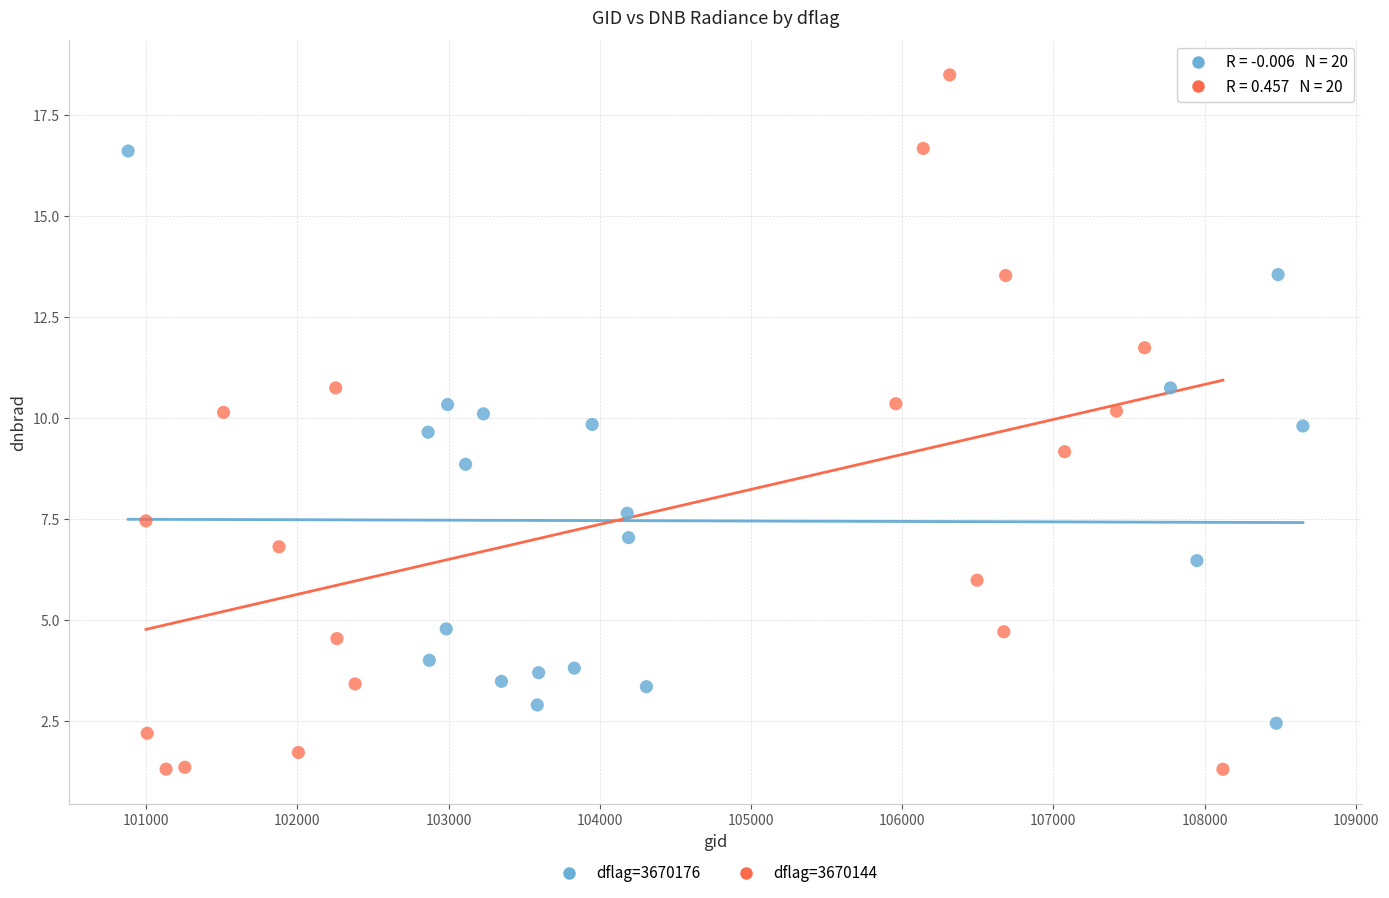

Which series has the widest spread of Y values?

dflag=3670144